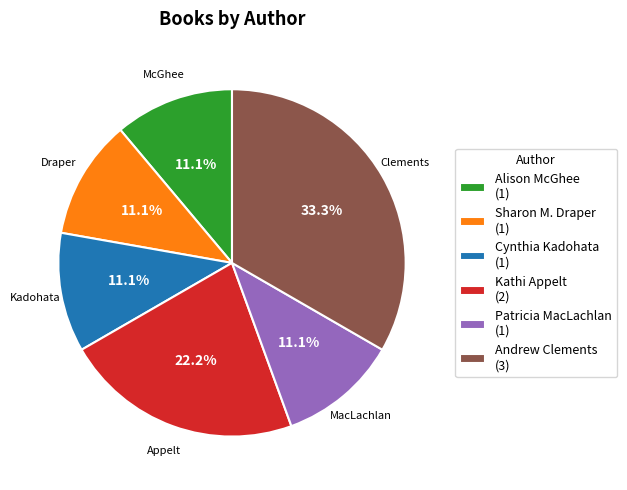

Is it true that Alison McGhee is 11% of the pie?

True